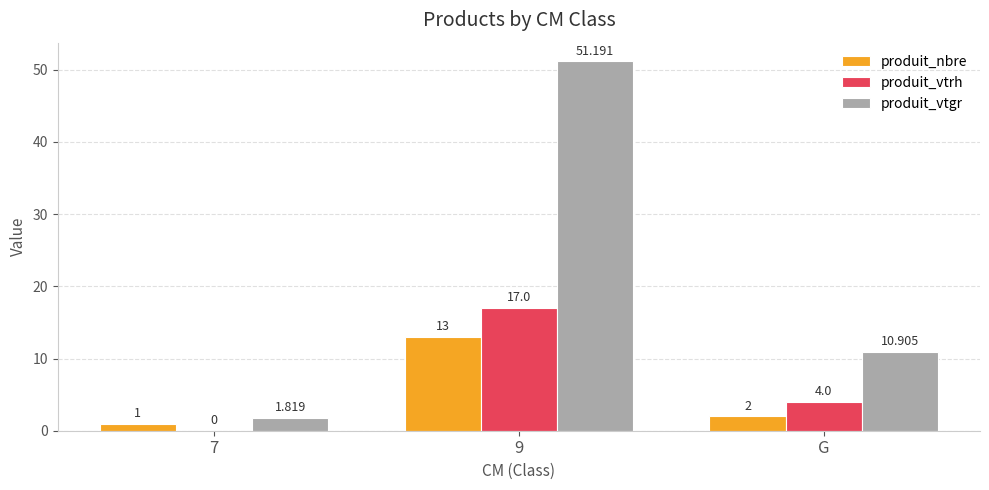

Is the value of produit_nbre at G greater than the value of produit_vtrh at 7?

Yes